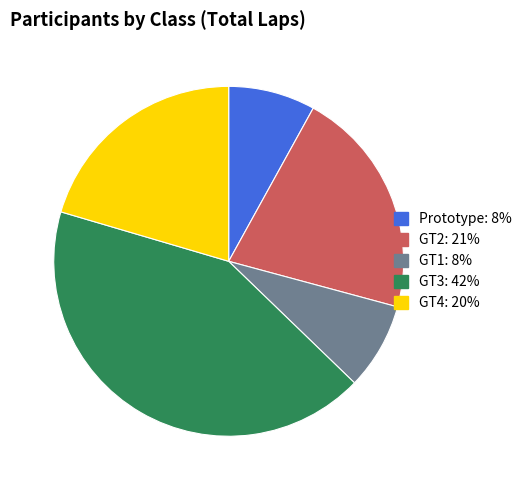

Approximately how many times larger is the value at GT4 compared to Prototype?

2.5